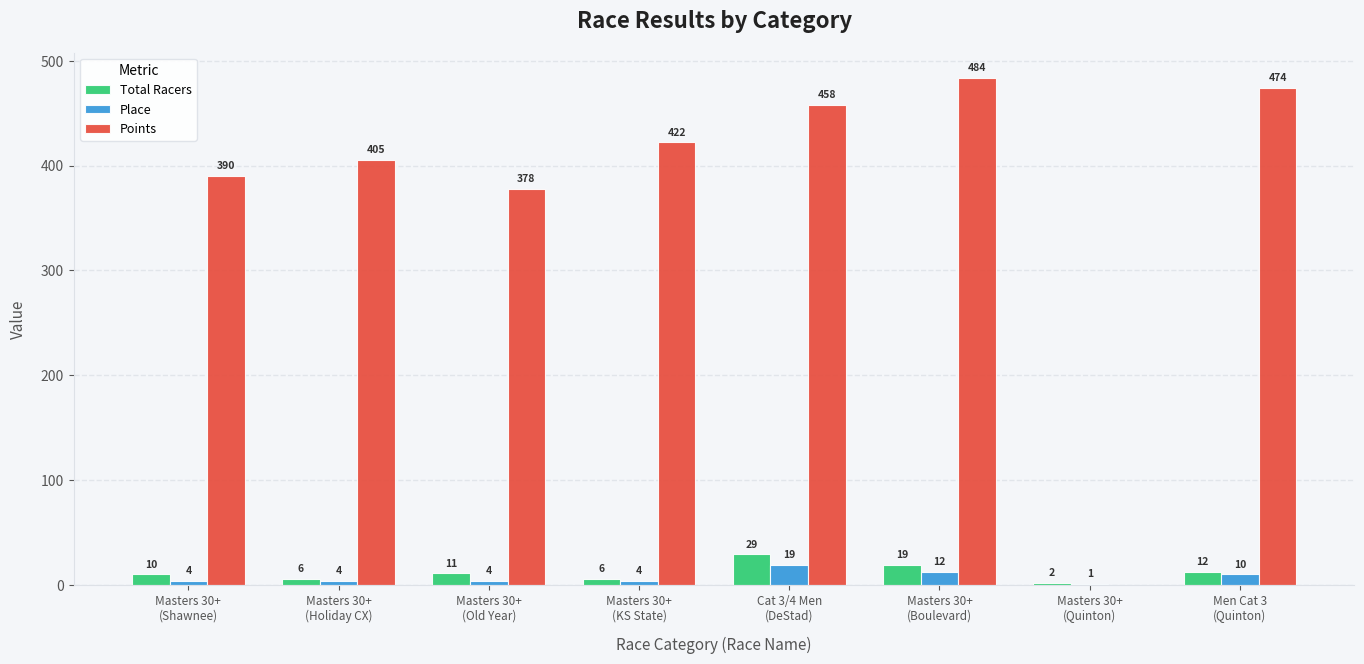

How many Total Racers values are between 6 and 19?

6